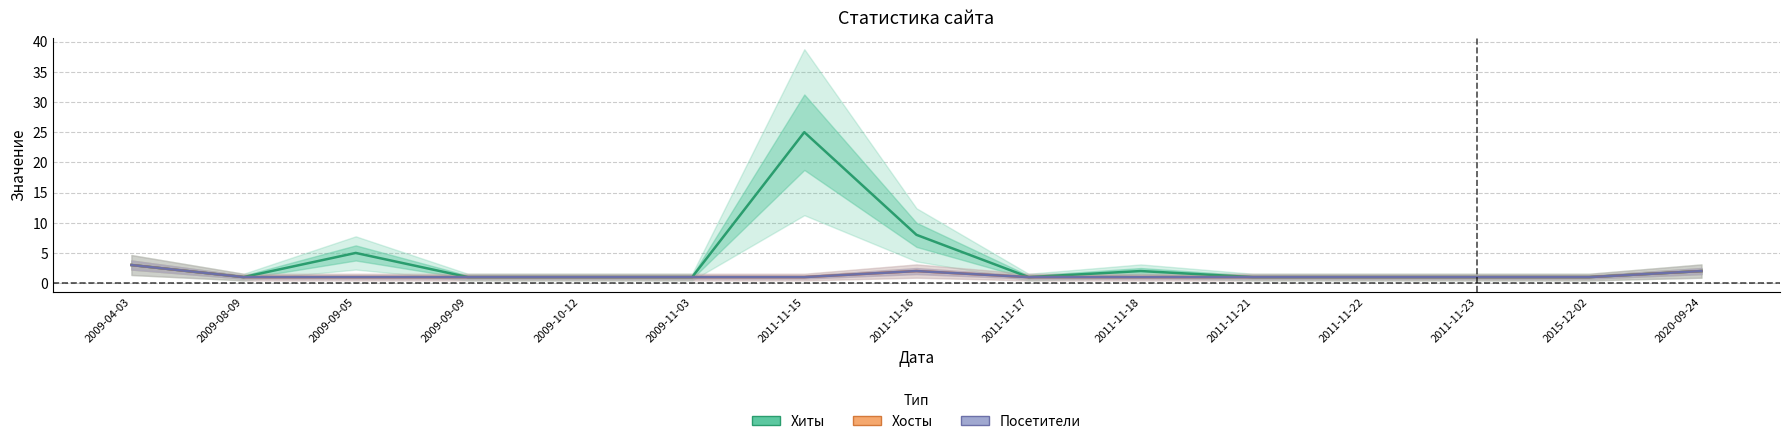

Reading right to left, transcribe all the data shown in this chart.

Хиты: 2	1	1	1	1	2	1	8	25	1	1	1	5	1	3
Хосты: 2	1	1	1	1	1	1	2	1	1	1	1	1	1	3
Посетители: 2	1	1	1	1	1	1	2	1	1	1	1	1	1	3